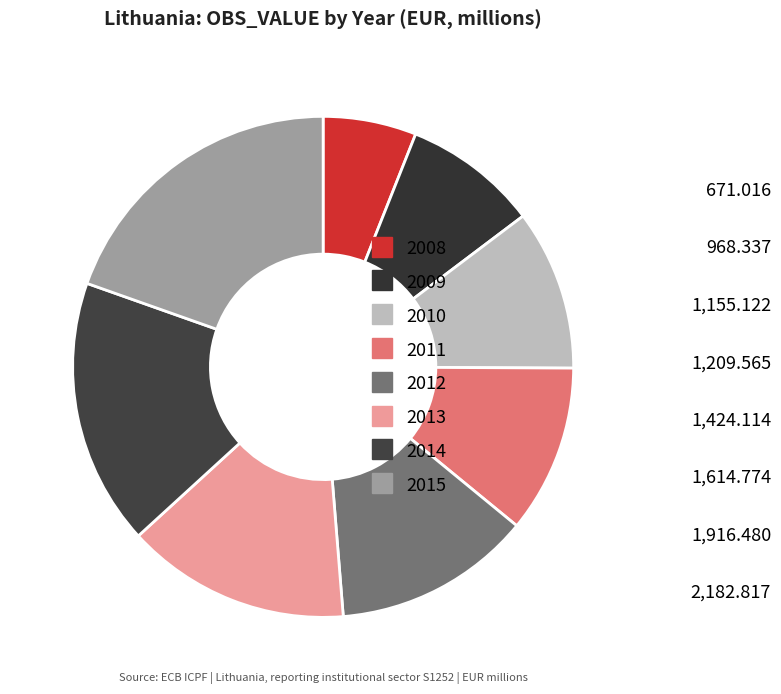

Which category has the smallest portion of the pie?

2008